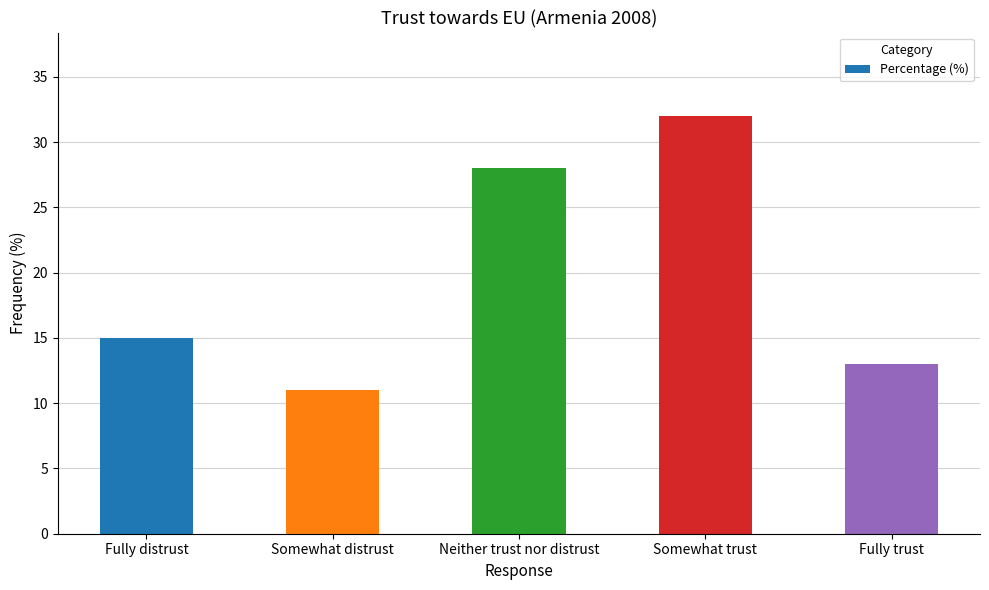

What is the label of the 4th bar from the left?

Somewhat trust